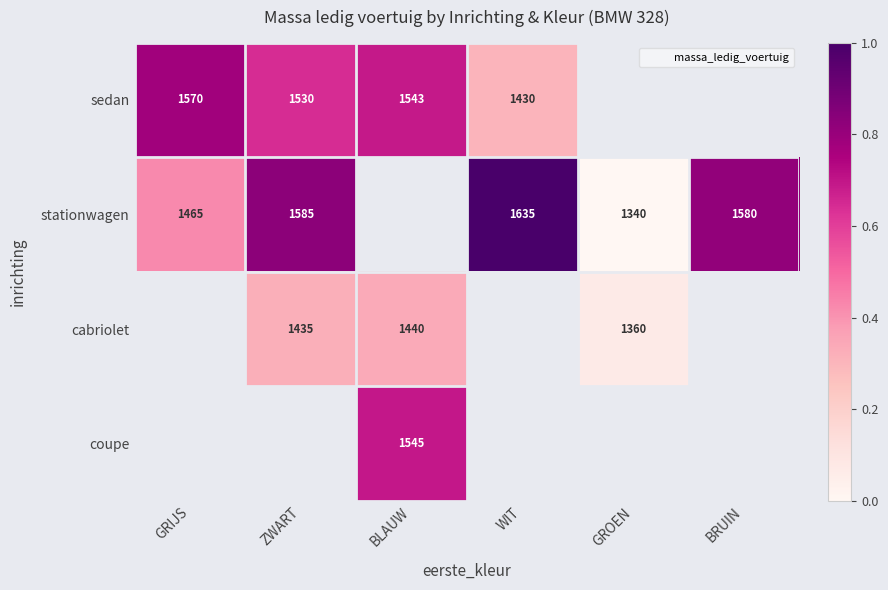

Where is stationwagen nearest to the value 0?

GROEN